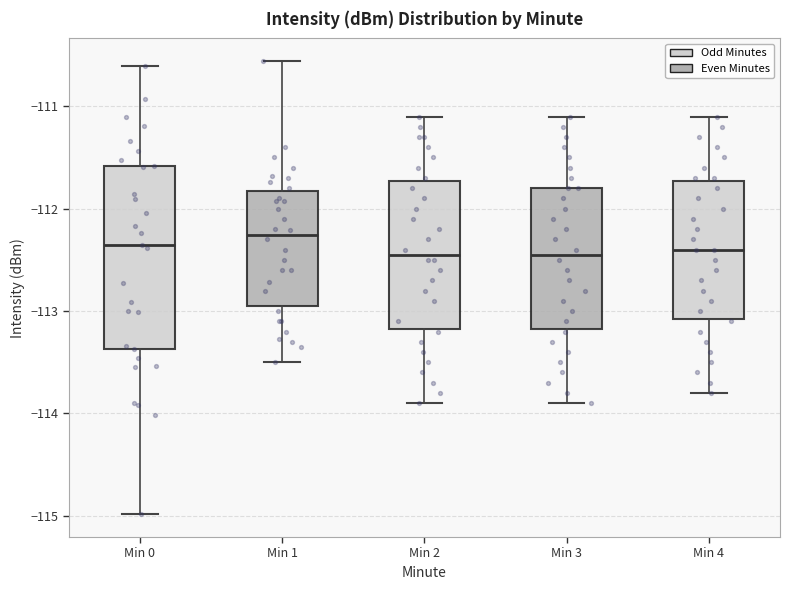

Reading left to right, transcribe this box plot: for each box, give where its median line is, the range the box spans, and where its two whiskers end, as read against the y-axis. The values are not printed on the chart, so give them approximately, as read against the axis.

Min 0: median -112.4, box -113.4 to -111.6, whiskers -115.0 to -110.6
Min 1: median -112.3, box -112.9 to -111.8, whiskers -113.5 to -110.6
Min 2: median -112.4, box -113.2 to -111.7, whiskers -113.9 to -111.1
Min 3: median -112.4, box -113.2 to -111.8, whiskers -113.9 to -111.1
Min 4: median -112.4, box -113.1 to -111.7, whiskers -113.8 to -111.1